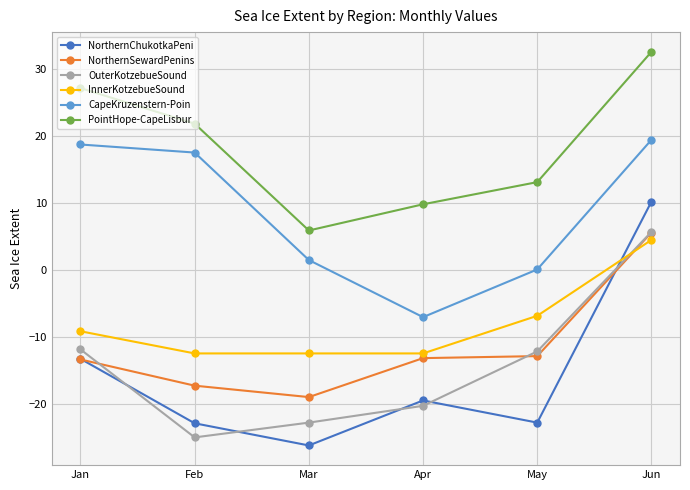

Does the chart have visible grid lines?

Yes